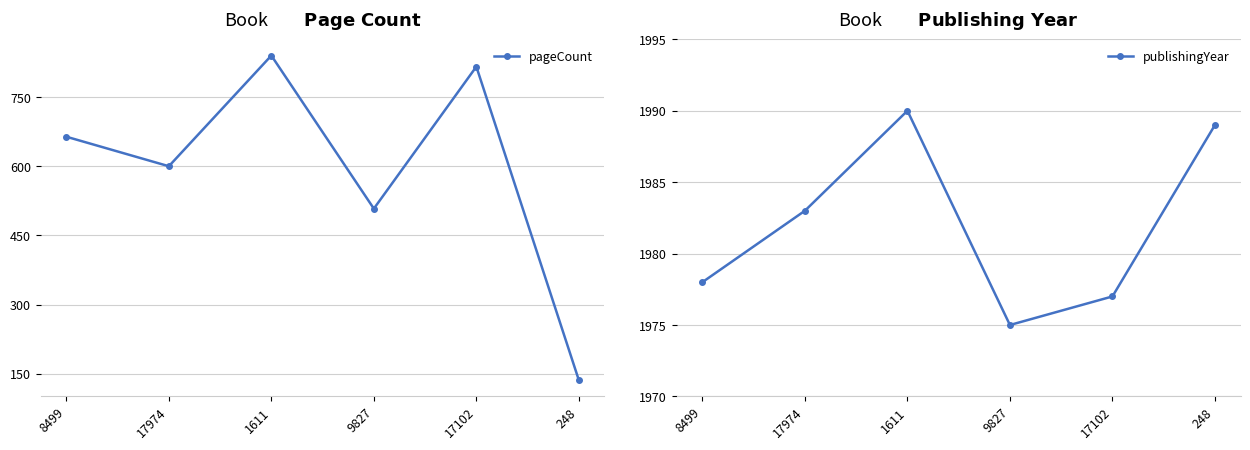

Is the value of pageCount at 9827 greater than the value of publishingYear at 1611?

No